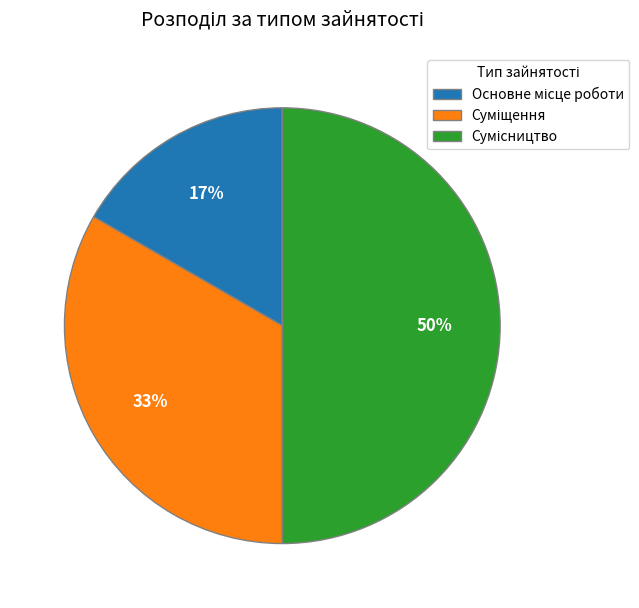

To the nearest percent, what is the average slice percentage?

33%